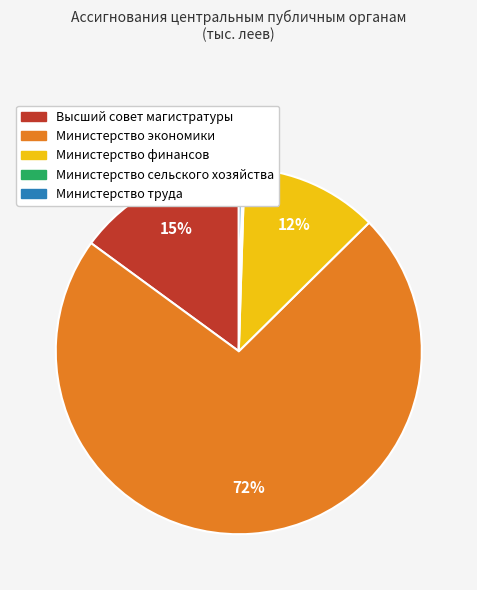

To the nearest percent, what is the combined percentage of Высший совет магистратуры and Министерство труда?

15%